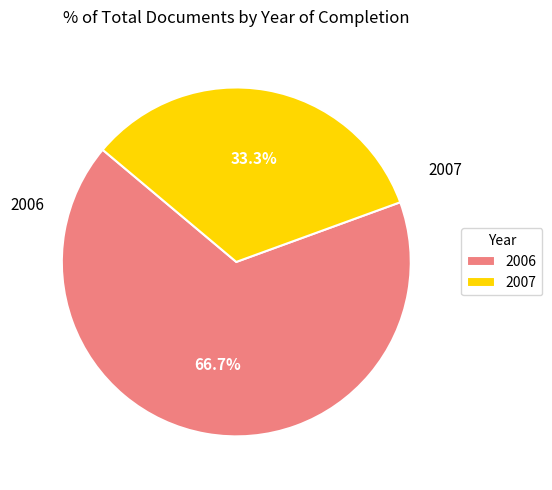

Which slice represents more than half of the pie?

2006